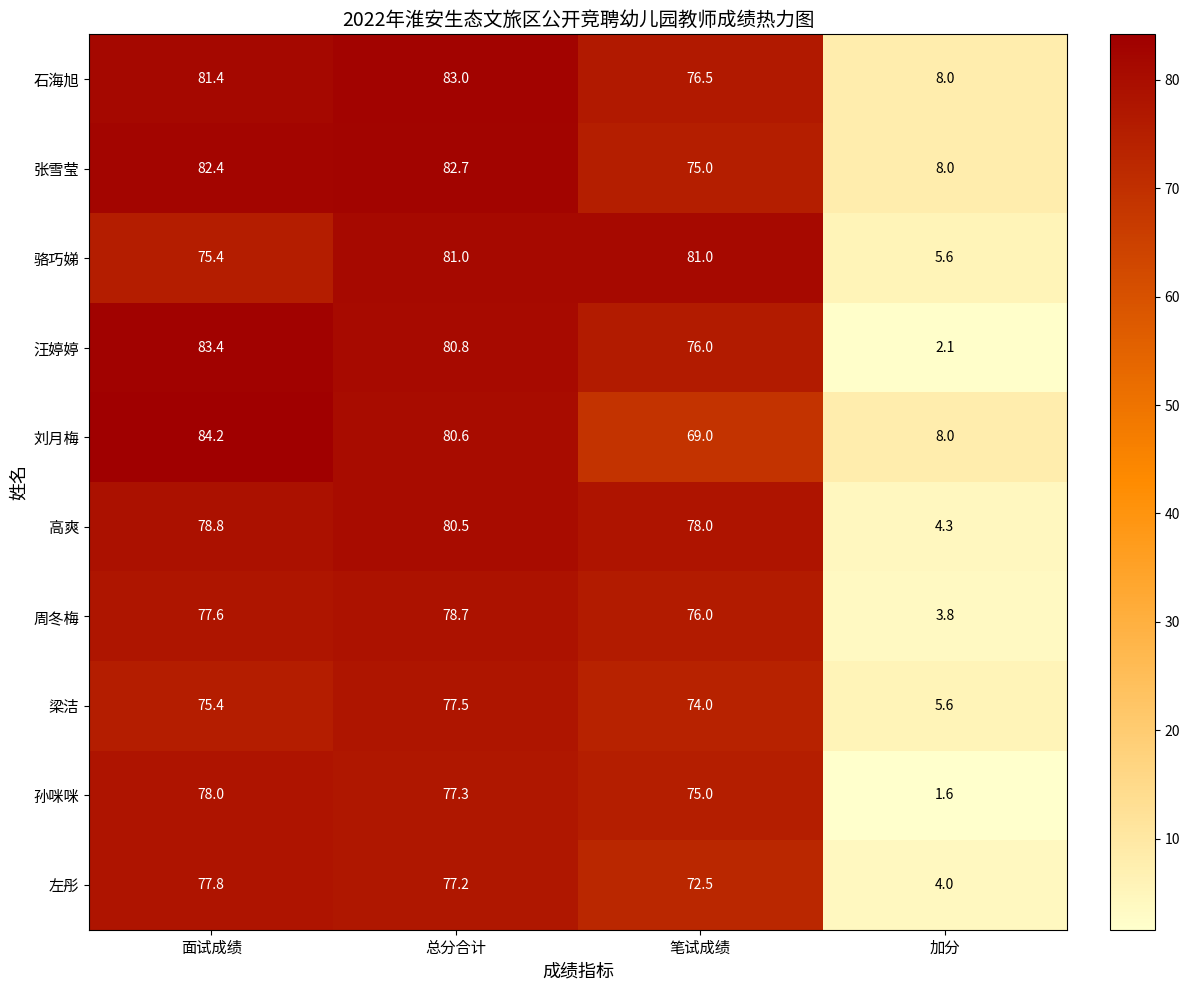

At how many categories does at least one series exceed 71?

3